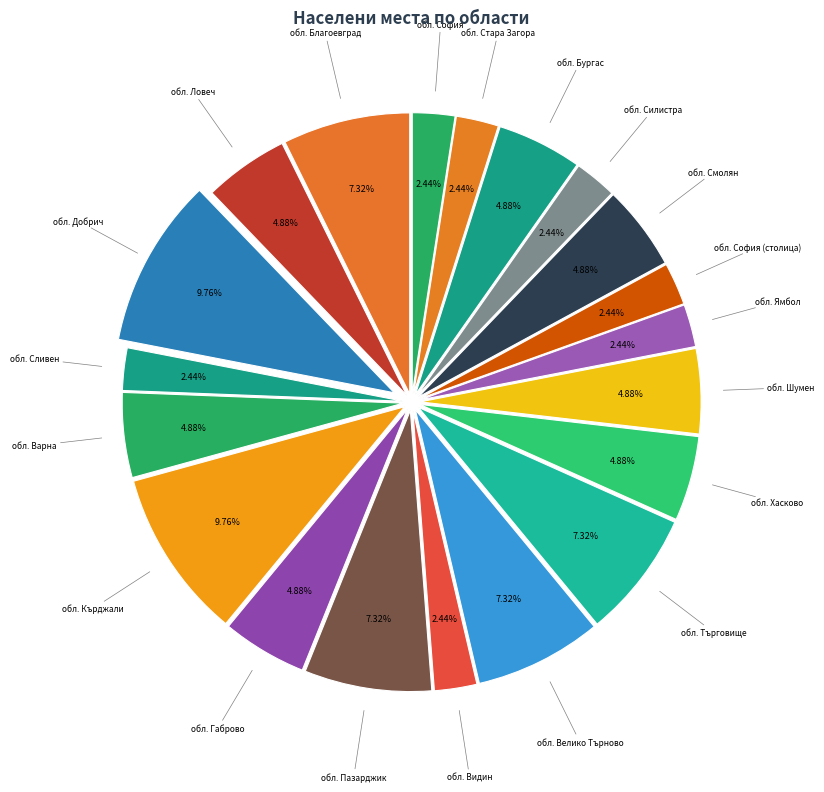

What is the ratio of the value at обл. Бургас to the value at обл. Хасково?

1.0